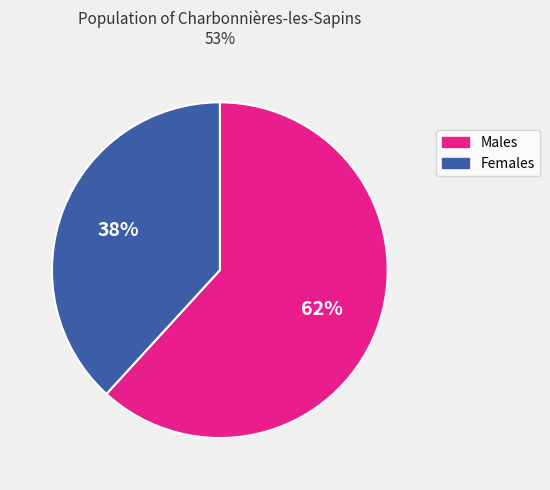

Is it true that Females is 38% of the pie?

True